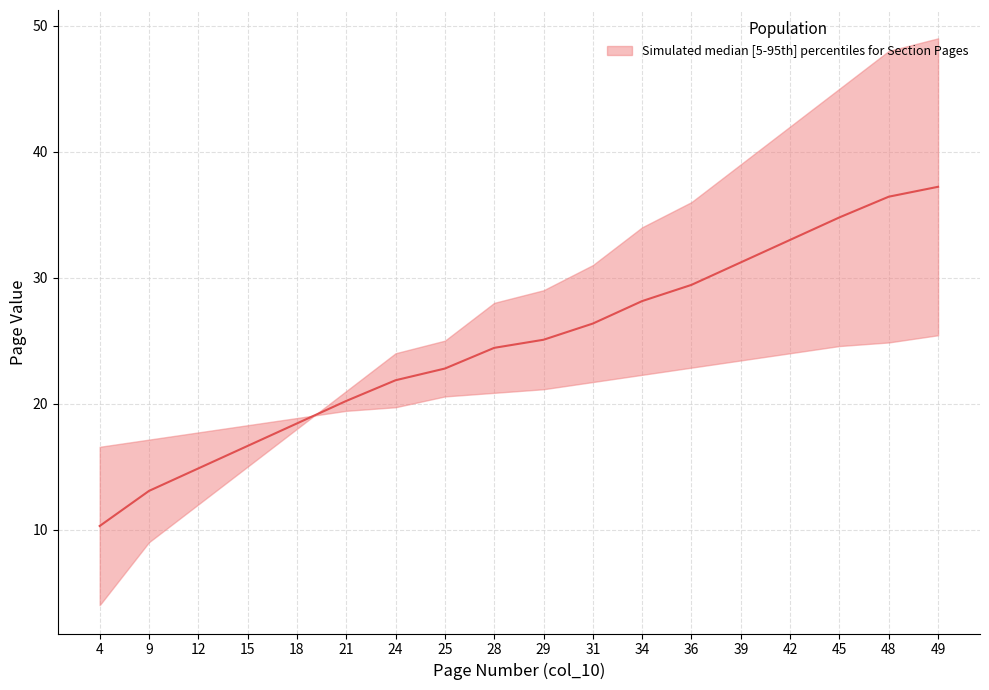

Which series has the largest range (max minus min)?

upper